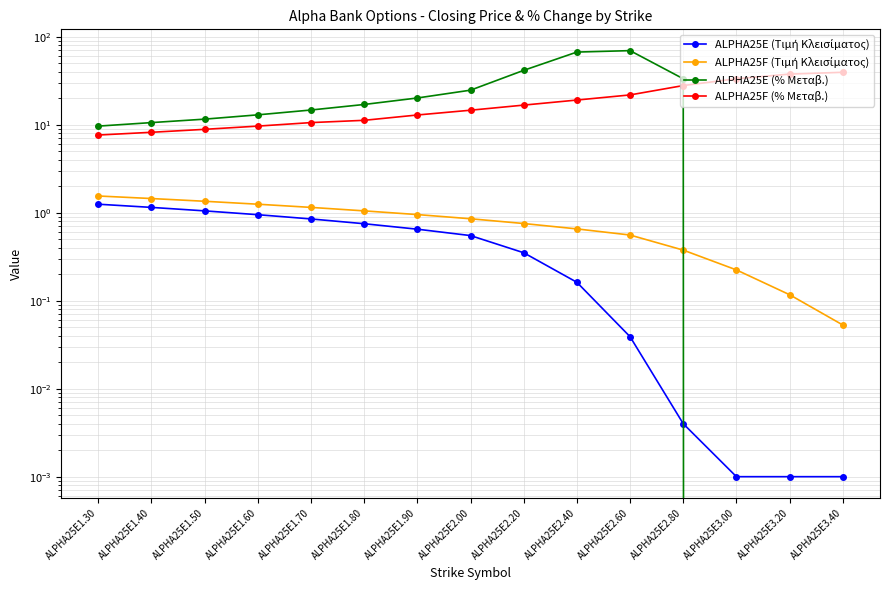

True or false: ALPHA25F (Τιμή Κλεισίματος) has a value of 0.3 at ALPHA25E2.60.

False